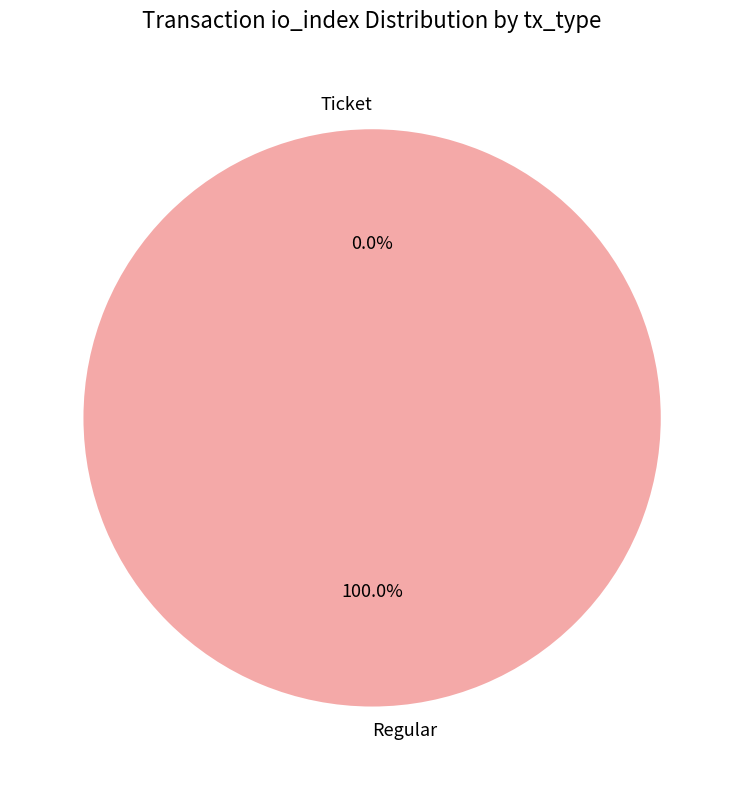

What is the majority slice?

Regular